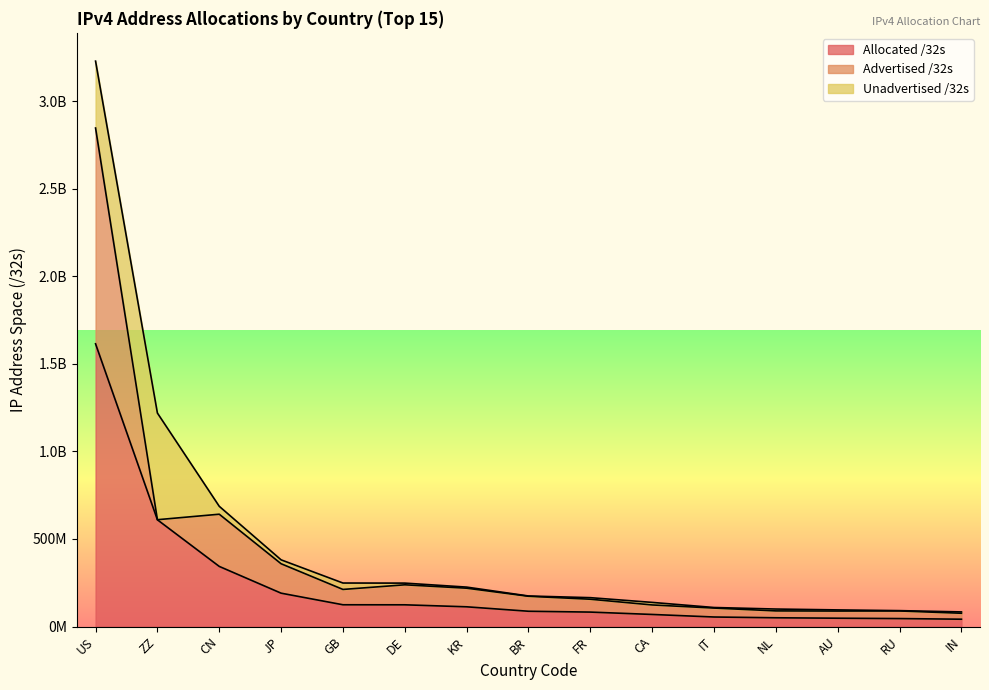

What are all the series names shown in the legend?

Allocated /32s, Advertised /32s, Unadvertised /32s